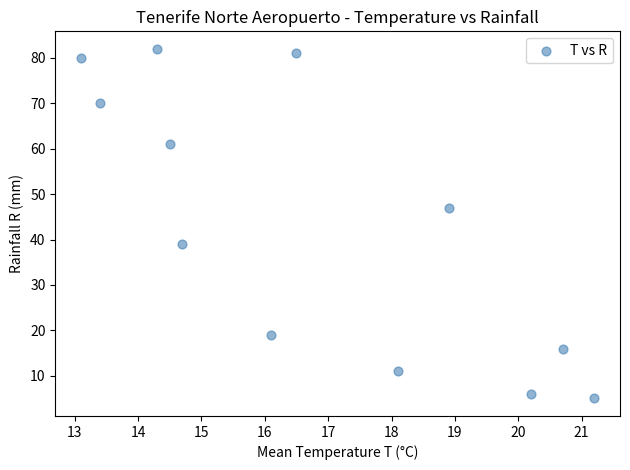

What is the average Y value?

43